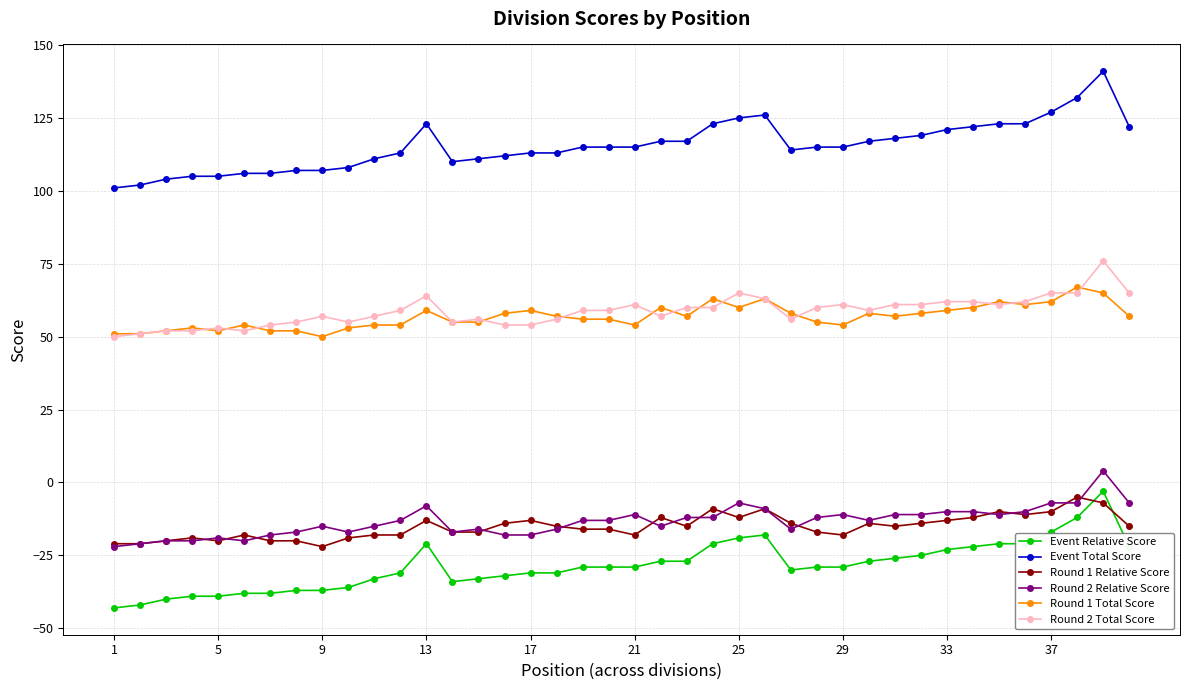

True or false: Event Total Score has more than 2 interior local peaks.

True